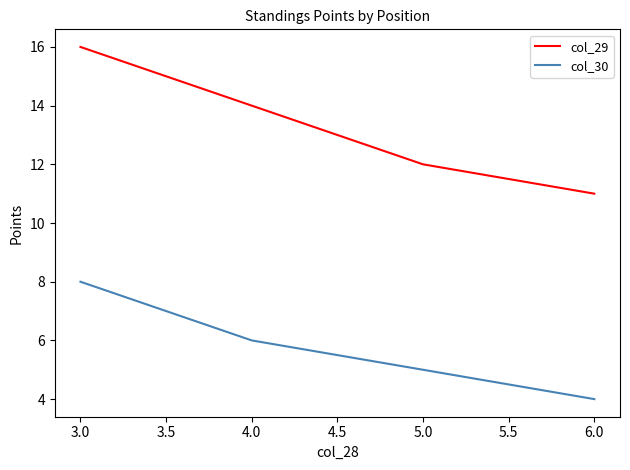

Where does the col_30 series first go above 6?

3.0